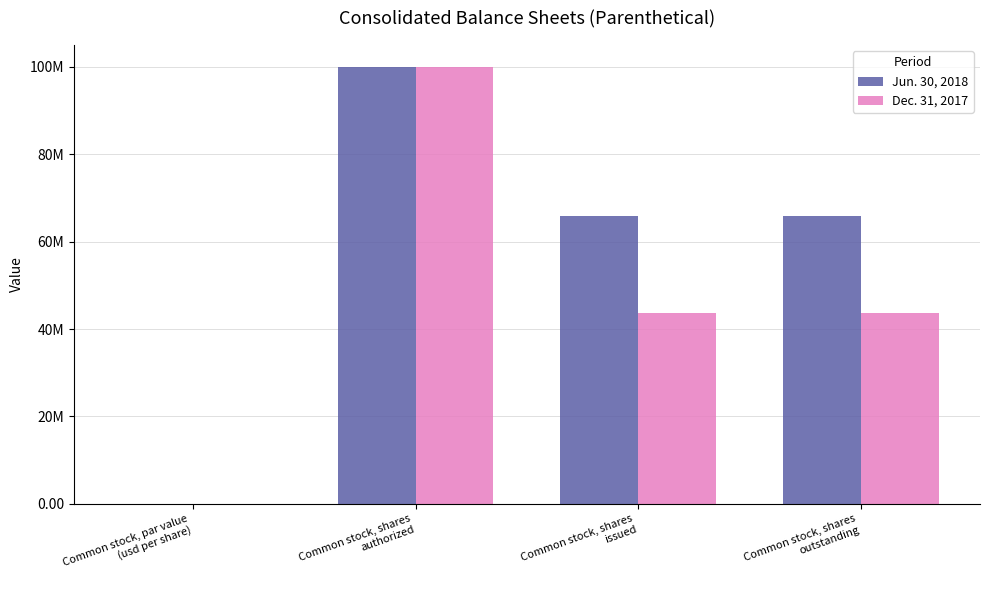

Reading right to left, transcribe all the data shown in this chart.

Jun. 30, 2018: 65939375.0	65939375.0	100000000.0	1.3
Dec. 31, 2017: 43743318.0	43743318.0	100000000.0	1.3